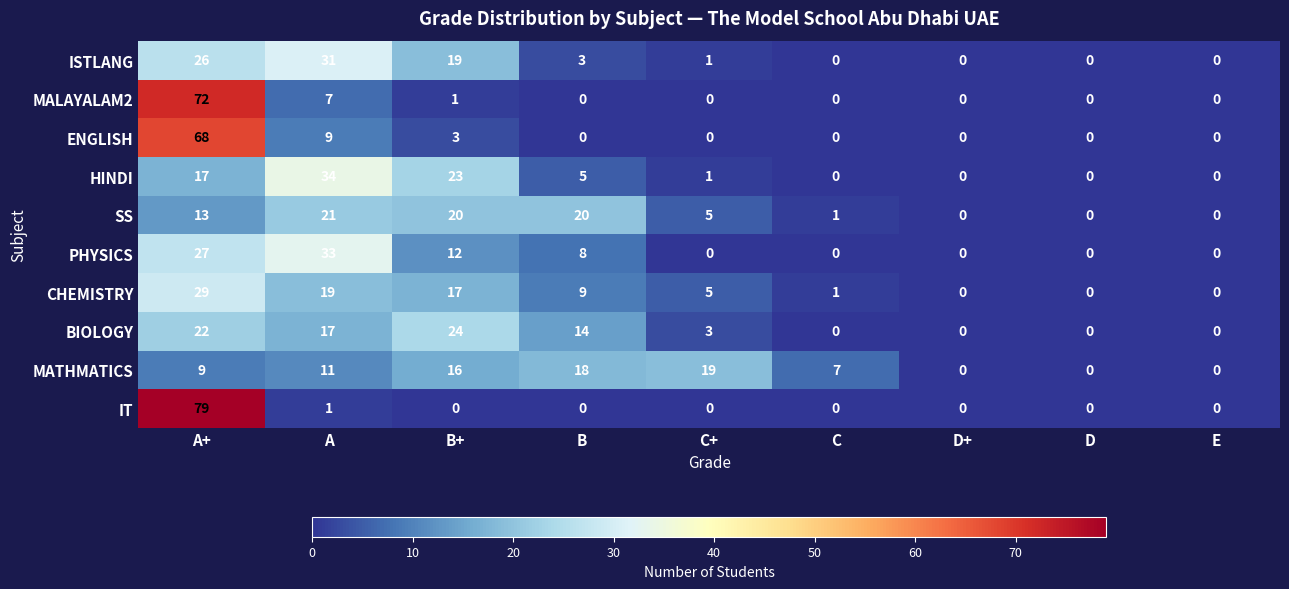

List the series in order of their peak value, lowest first.

MATHMATICS, SS, BIOLOGY, CHEMISTRY, ISTLANG, PHYSICS, HINDI, ENGLISH, MALAYALAM2, IT